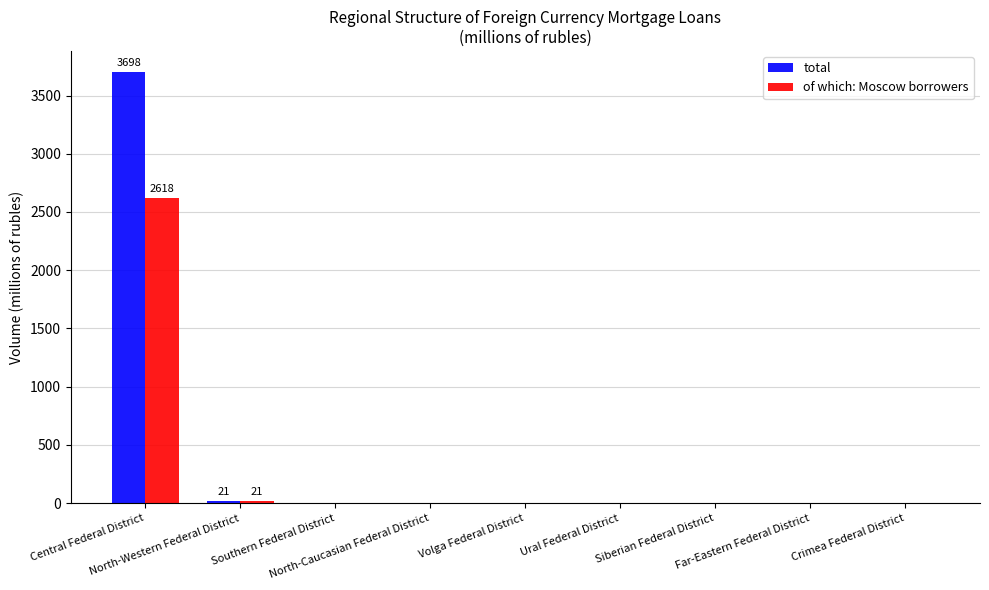

Is it true that total equals 0 at Ural Federal District?

True